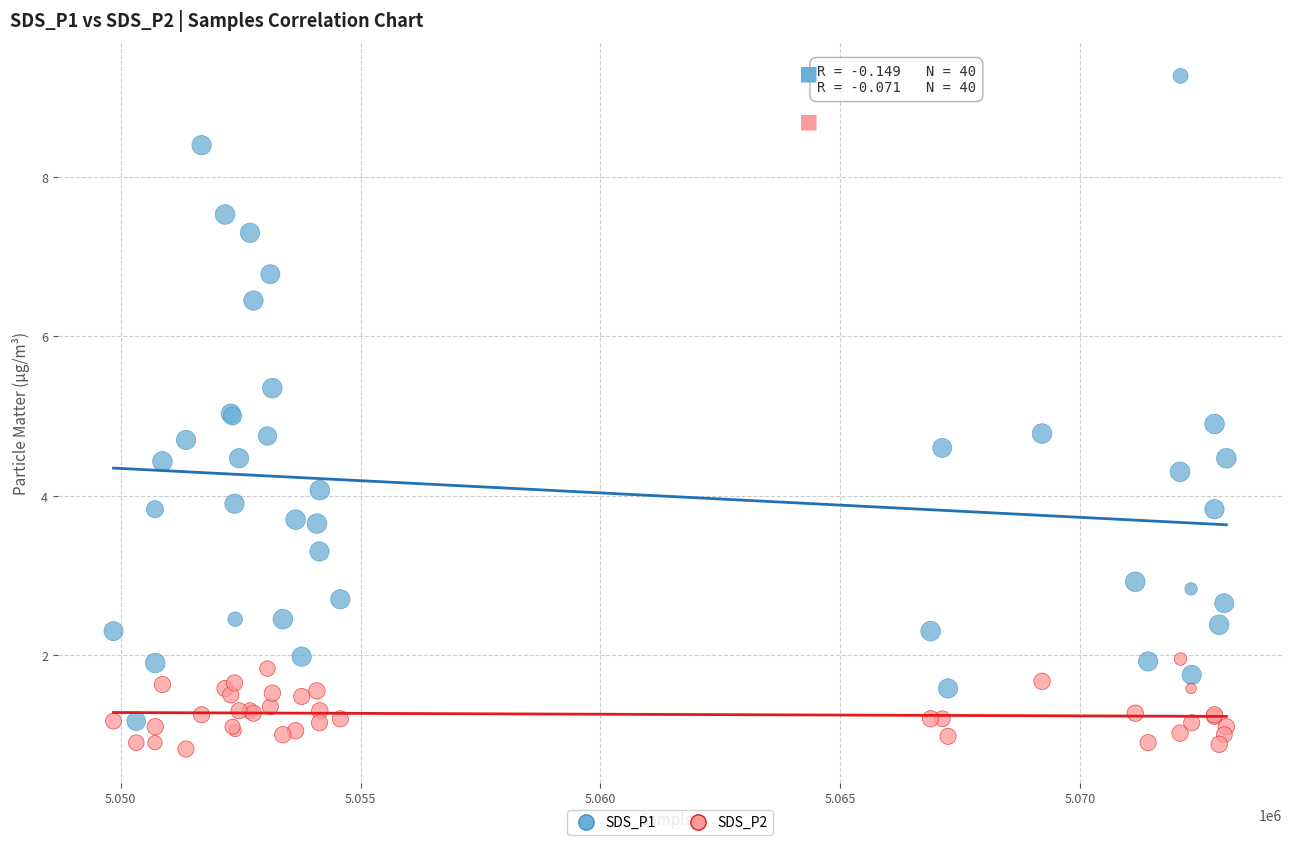

Which series reaches the minimum Y coordinate?

SDS_P2